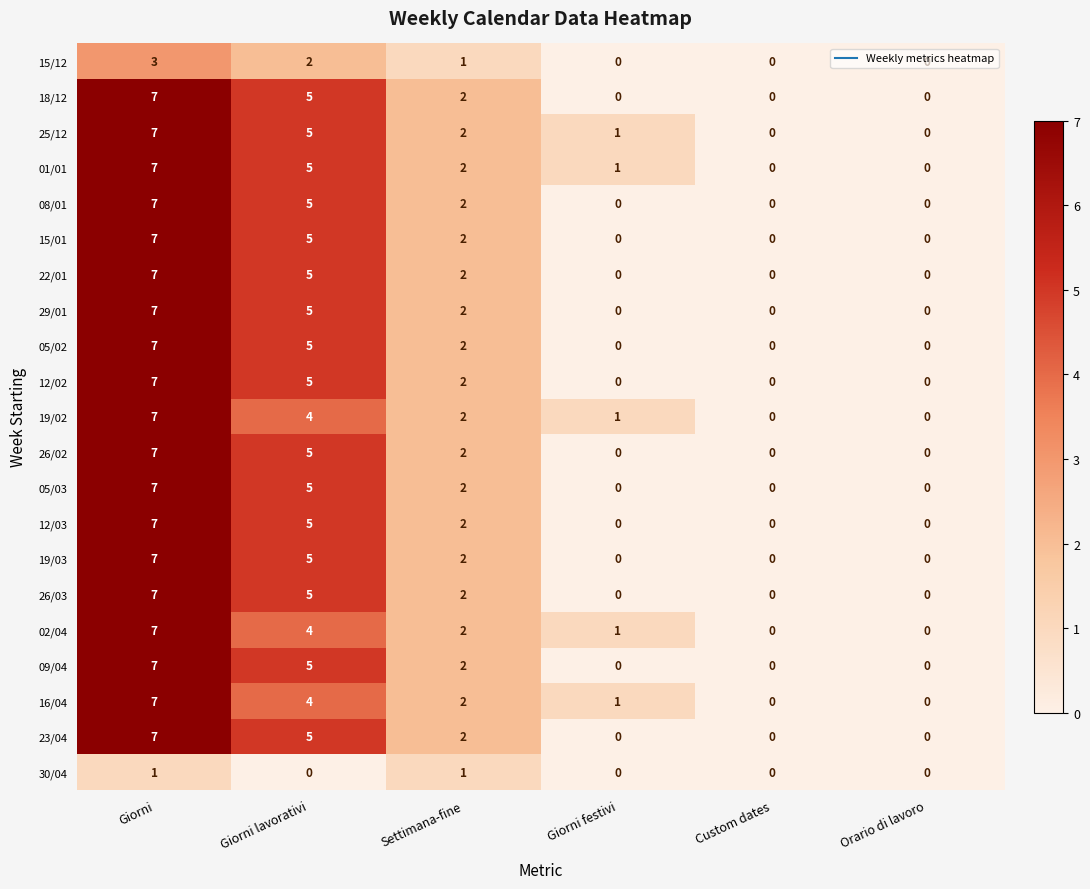

What is the difference between the maximum and second lowest values in the 08/01 series?

7